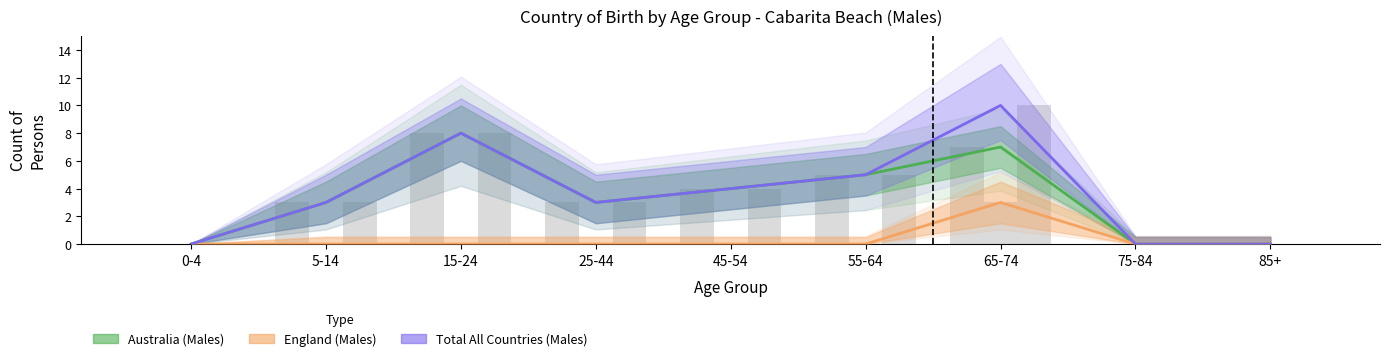

What is the difference between the second highest and minimum values in the Total All Countries (Males) series?

8